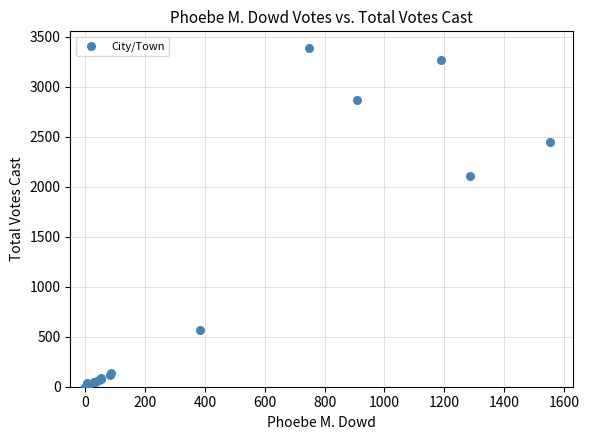

What Y value in the scatter plot is closest to 1693?

2107